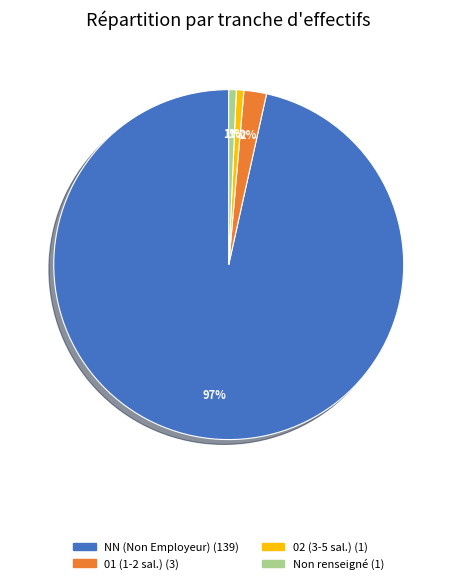

How many slices are in this pie chart?

4